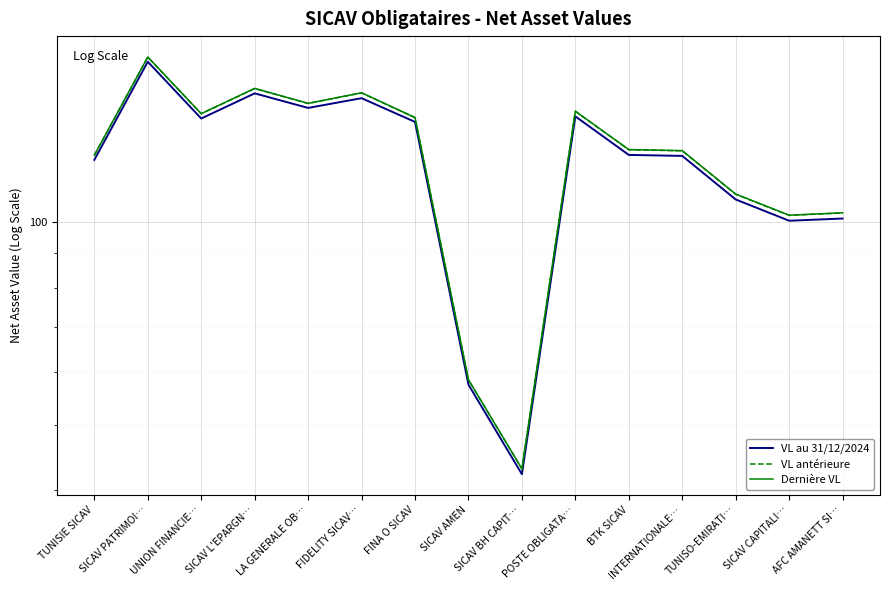

Between BTK SICAV and SICAV CAPITALI…, which is larger?

BTK SICAV